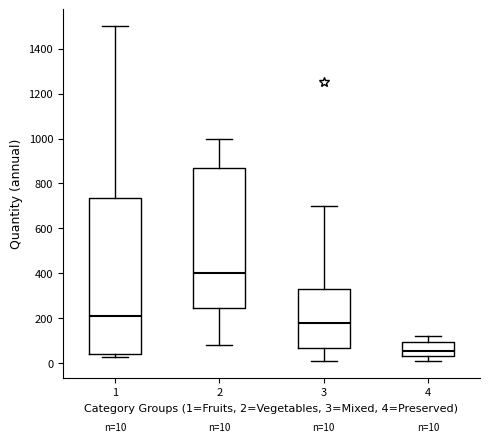

Which box is the tallest, from its lower edge to its upper edge?

1